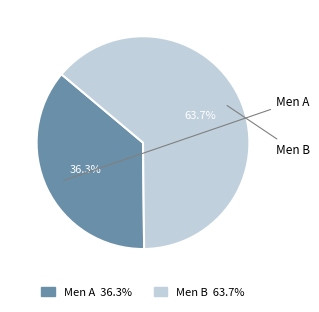

True or false: Men B accounts for 64% of the total.

True